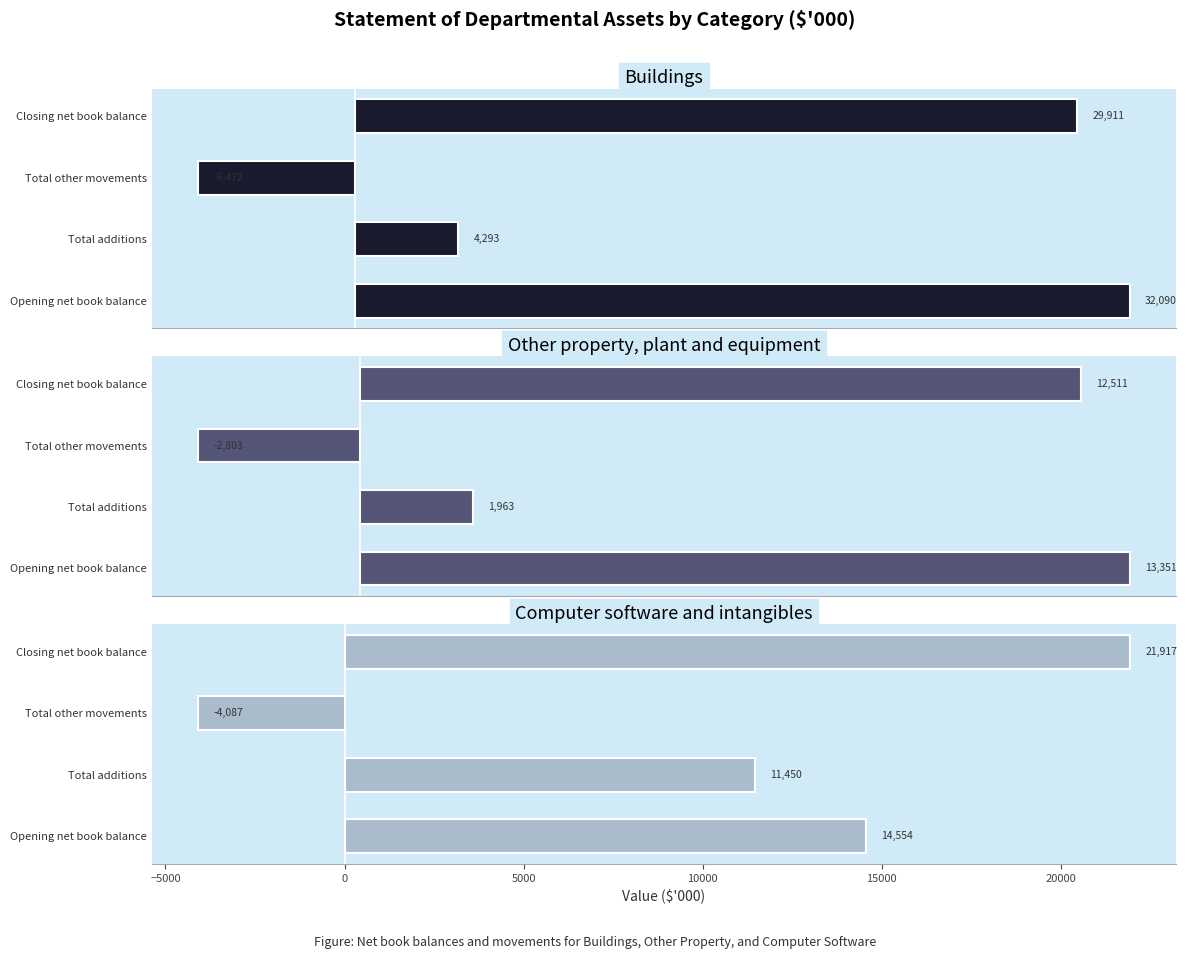

What is the lowest value of the Computer software and intangibles series?

-4087